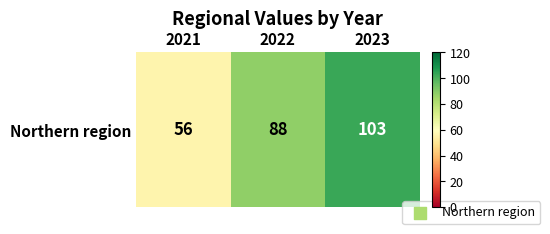

How many values are between 56 and 103?

3